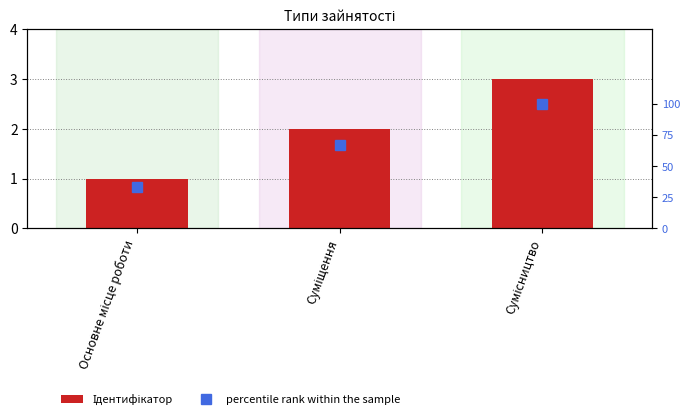

How many values in the Ідентифікатор series exceed 2?

1